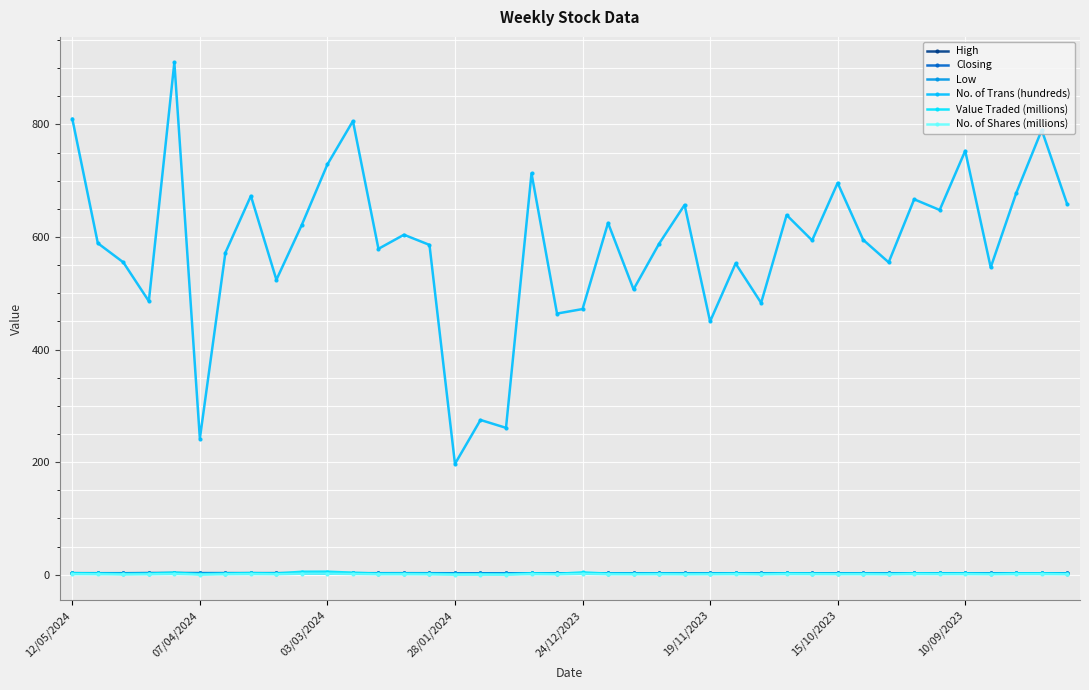

Reading right to left, what are all the values shown in this chart?

High: 2.5	2.5	2.5	2.5	2.5	2.5	2.5	2.5	2.5	2.4	2.4	2.4	2.4	2.5	2.5	2.6	2.6	2.5	2.6	2.6	2.6	2.7	2.7	2.7	2.7	2.8	2.8	2.7	2.8	2.8	2.8	2.8	2.8	2.8	2.8	2.9	2.9	2.8	2.8	2.8
Closing: 2.5	2.5	2.4	2.5	2.5	2.4	2.4	2.4	2.4	2.4	2.4	2.4	2.4	2.5	2.5	2.5	2.5	2.5	2.5	2.5	2.6	2.7	2.7	2.6	2.7	2.7	2.7	2.7	2.7	2.8	2.8	2.8	2.8	2.8	2.8	2.9	2.8	2.7	2.7	2.8
Low: 2.4	2.4	2.4	2.4	2.5	2.4	2.4	2.4	2.4	2.4	2.4	2.4	2.4	2.4	2.4	2.5	2.5	2.5	2.5	2.5	2.5	2.6	2.6	2.6	2.6	2.7	2.7	2.7	2.7	2.7	2.8	2.8	2.8	2.8	2.8	2.8	2.8	2.6	2.7	2.7
No. of Trans (hundreds): 658.0	790.0	678.0	546.0	753.0	648.0	667.0	555.0	595.0	696.0	594.0	639.0	483.0	553.0	450.0	657.0	588.0	507.0	625.0	472.0	464.0	713.0	261.0	275.0	197.0	586.0	604.0	579.0	806.0	729.0	622.0	524.0	673.0	572.0	242.0	910.0	486.0	555.0	589.0	810.0
Value Traded (millions): 2.0	2.6	2.6	1.8	2.4	2.3	2.7	1.7	2.1	2.0	2.2	2.5	1.6	2.3	1.9	1.7	2.0	1.8	2.1	4.2	1.7	2.6	0.6	0.9	0.8	1.8	2.1	2.1	3.7	5.5	5.4	2.2	3.0	2.2	0.9	4.0	2.0	1.4	2.3	2.9
No. of Shares (millions): 0.8	1.1	1.1	0.7	1.0	0.9	1.1	0.7	0.8	0.8	0.9	1.0	0.7	1.0	0.8	0.7	0.8	0.7	0.8	1.7	0.7	1.0	0.2	0.4	0.3	0.7	0.8	0.8	1.3	2.0	1.9	0.8	1.1	0.8	0.3	1.4	0.7	0.5	0.9	1.1